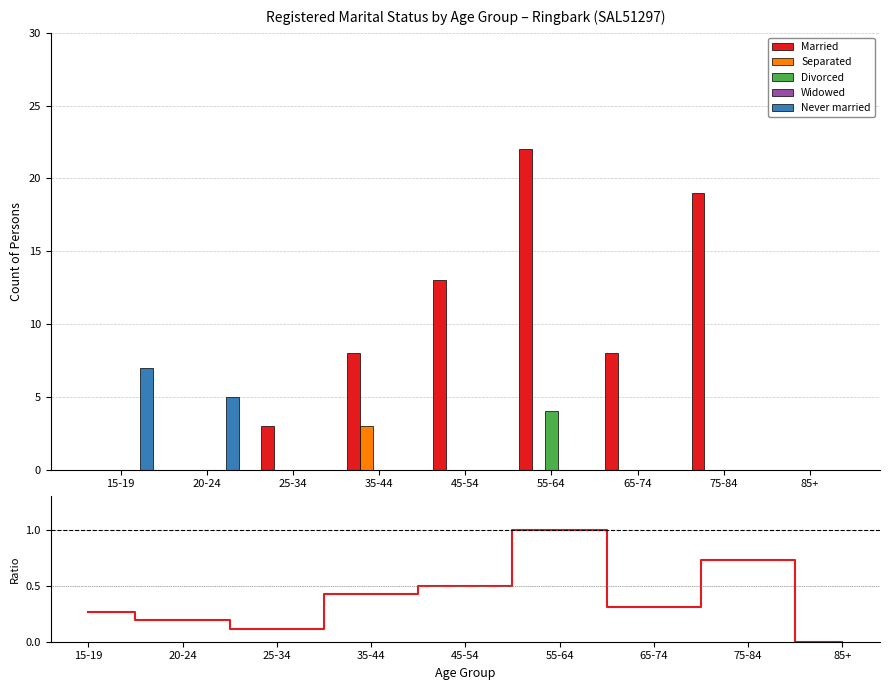

Which label corresponds to the smallest value in the chart?

15-19